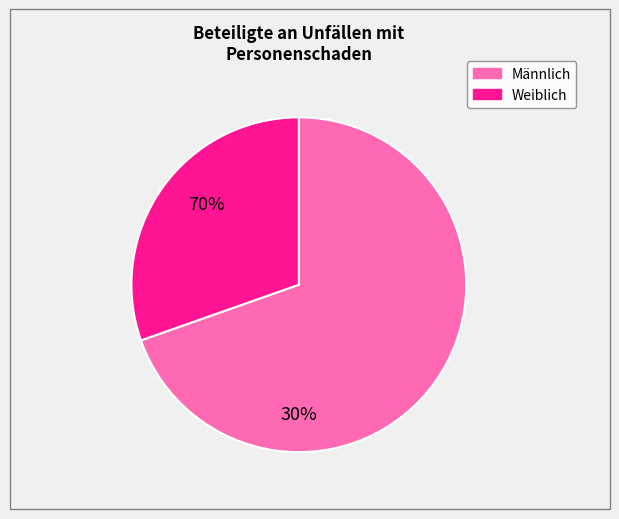

How many segments does this pie chart have?

2